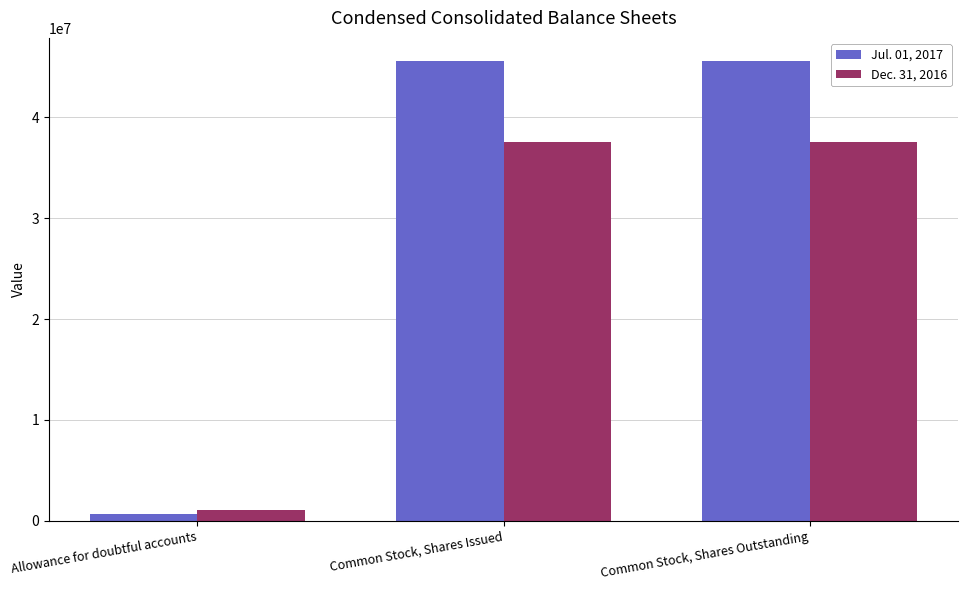

How many Jul. 01, 2017 values are between 736000 and 45571891?

3